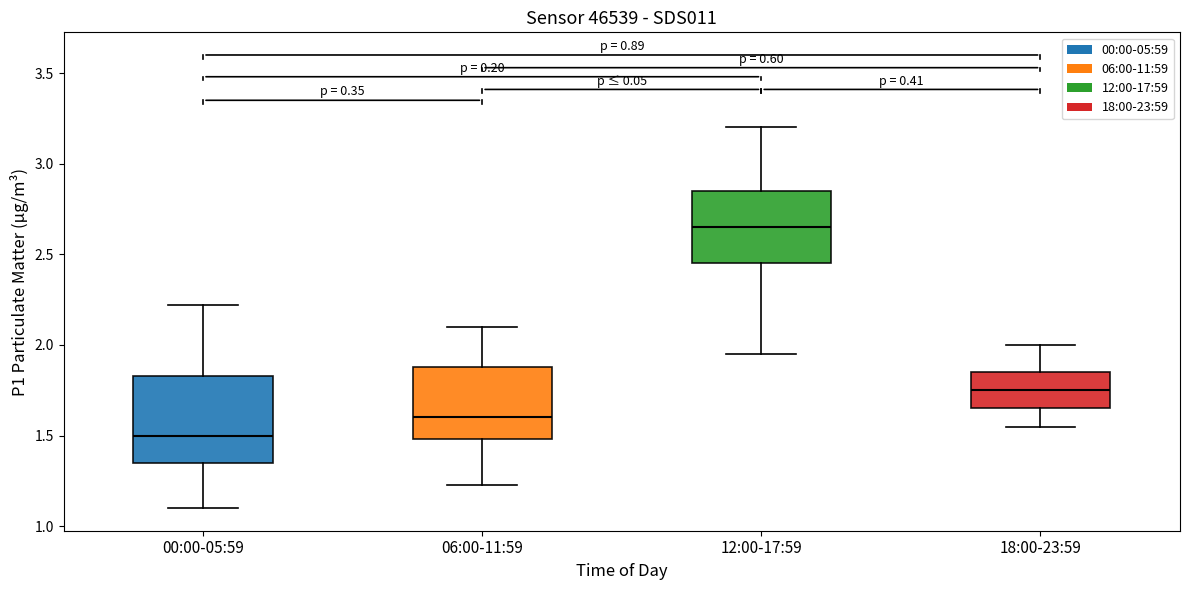

Reading left to right, read every box against the y-axis: the position of its median line, the range the box covers, and the ends of its whiskers. The values are not printed on the chart, so give them approximately, as read against the axis.

00:00-05:59: median 1.50, box 1.35 to 1.85, whiskers 1.10 to 2.20
06:00-11:59: median 1.60, box 1.50 to 1.90, whiskers 1.25 to 2.10
12:00-17:59: median 2.65, box 2.45 to 2.85, whiskers 1.95 to 3.20
18:00-23:59: median 1.75, box 1.65 to 1.85, whiskers 1.55 to 2.00